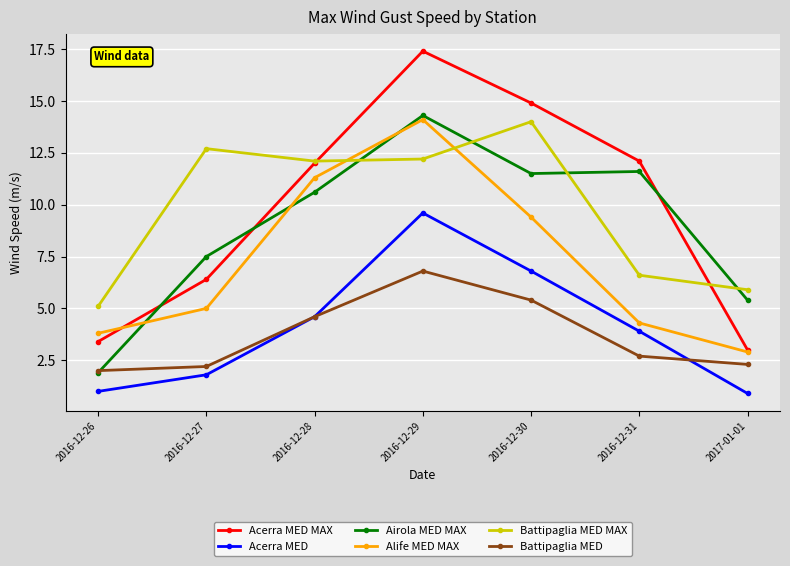

After their last crossing, which series has the higher values: Airola MED MAX or Battipaglia MED MAX?

Battipaglia MED MAX